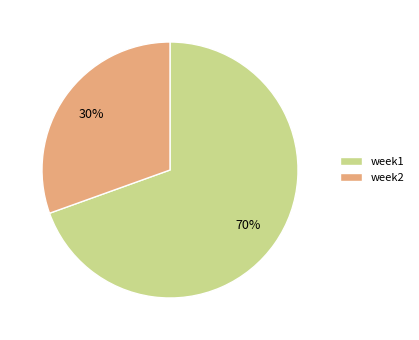

To the nearest percent, what portion does week1 represent?

70%